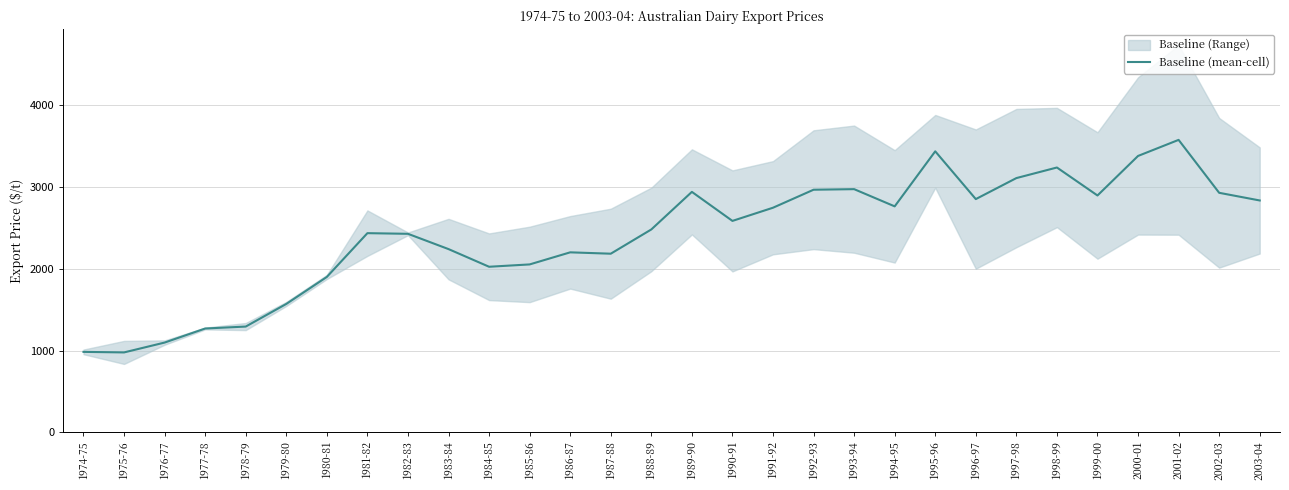

True or false: the data shows 847.6 at 1982-83.

False